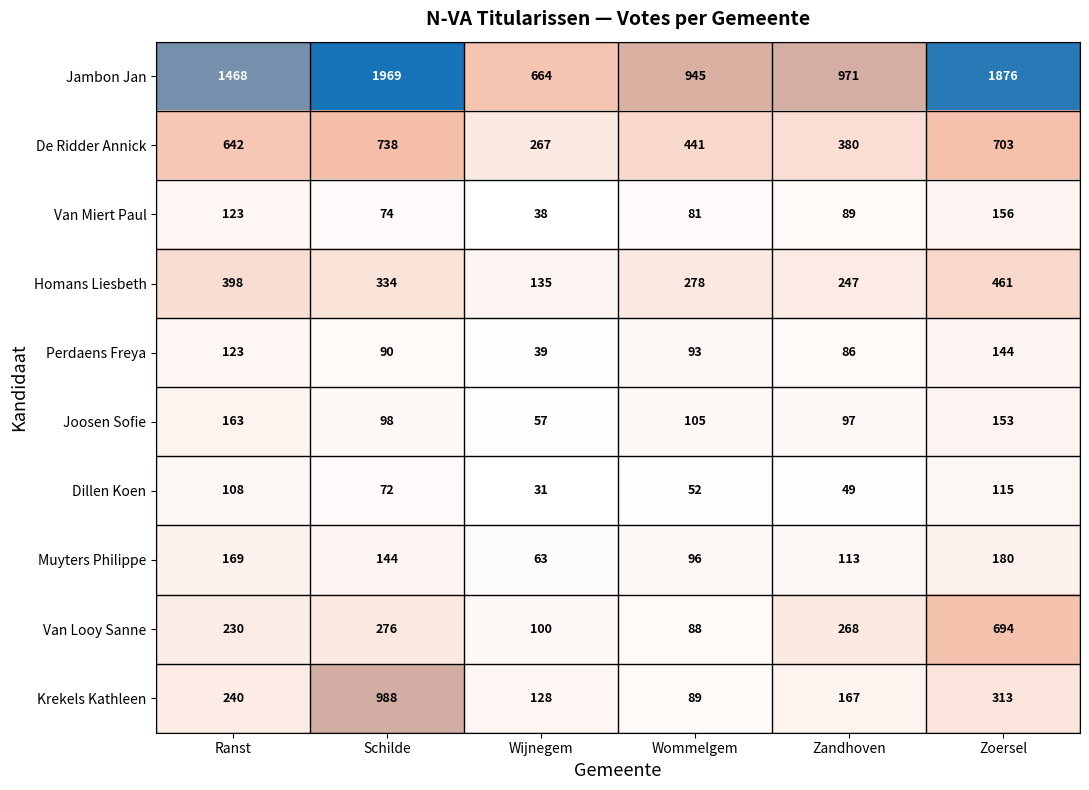

What is the difference between the maximum and second lowest values in the De Ridder Annick series?

358